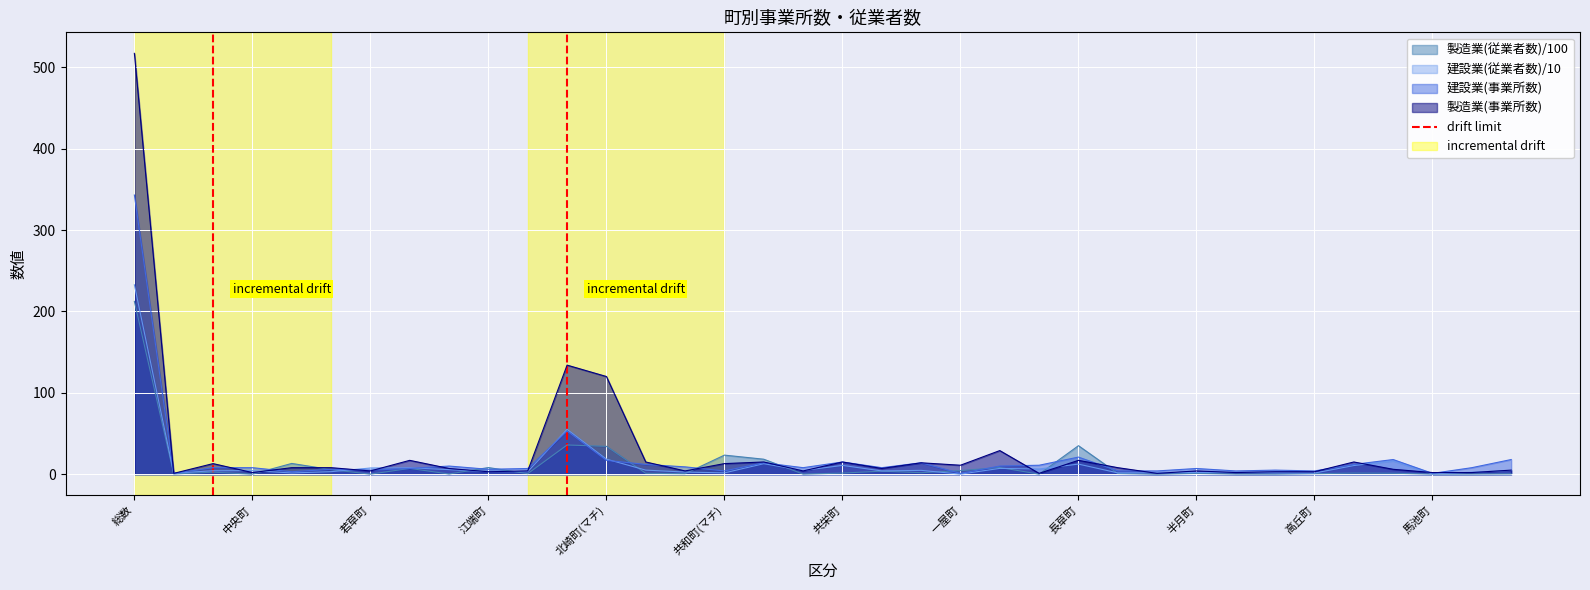

At which label does 製造業(事業所数) first exceed 7?

総数